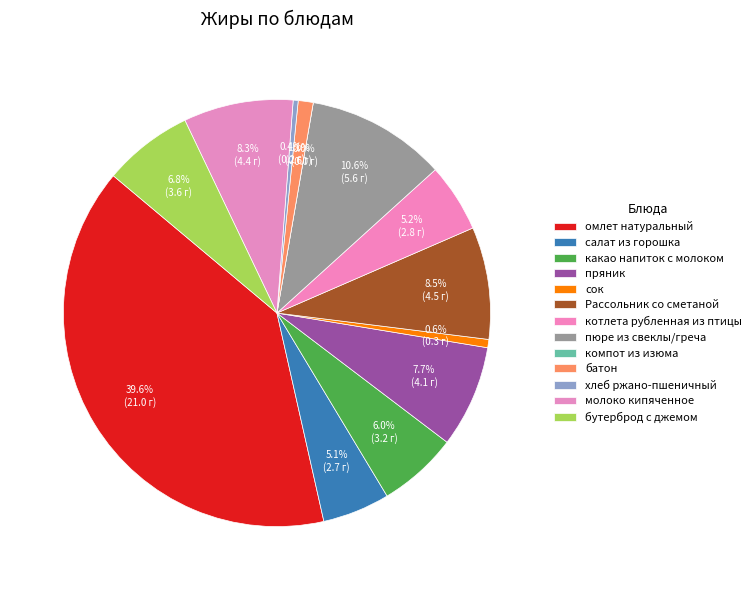

Is there a majority slice in this chart?

No